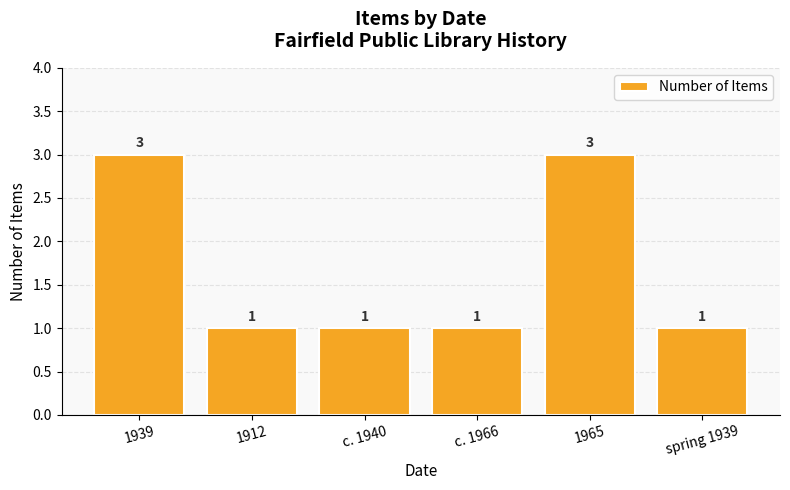

Count the values in the range 1 to 3.

6